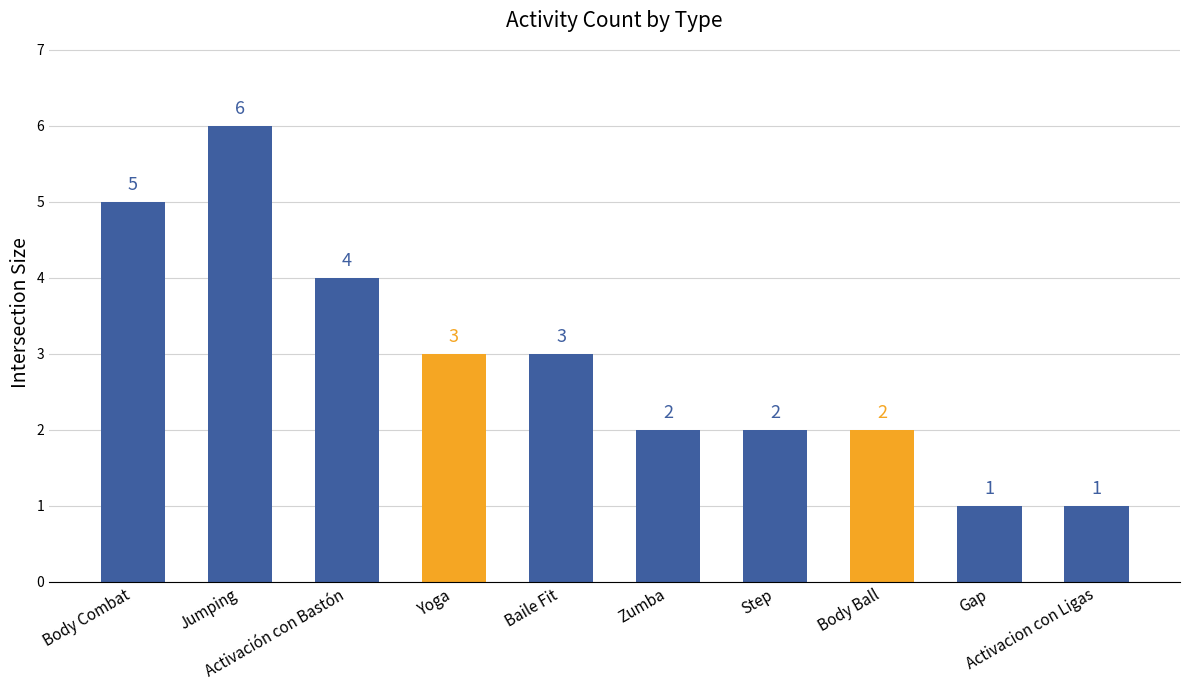

Reading left to right, transcribe all the data shown in this chart.

Body Combat=5	Jumping=6	Activación con Bastón=4	Yoga=3	Baile Fit=3	Zumba=2	Step=2	Body Ball=2	Gap=1	Activacion con Ligas=1